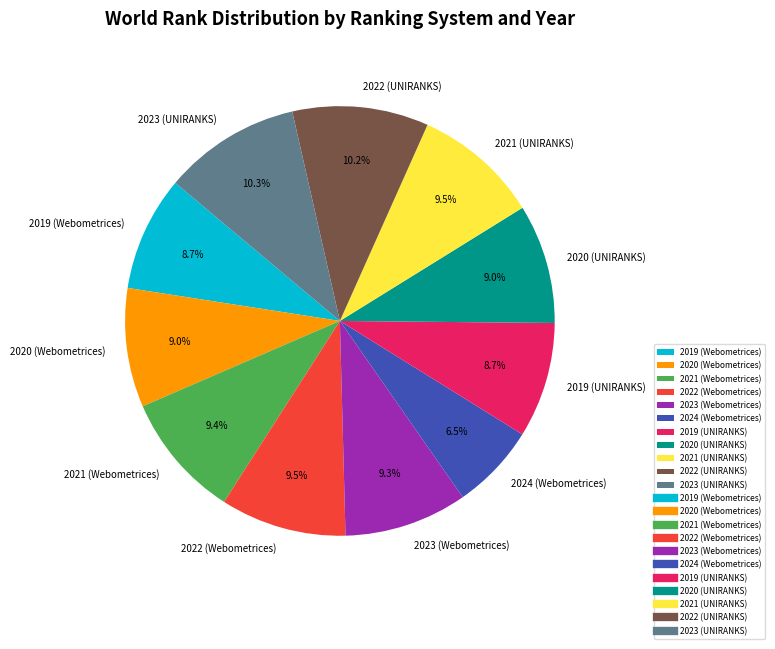

To the nearest percent, what is the combined percentage of 2021 (UNIRANKS) and 2022 (UNIRANKS)?

20%